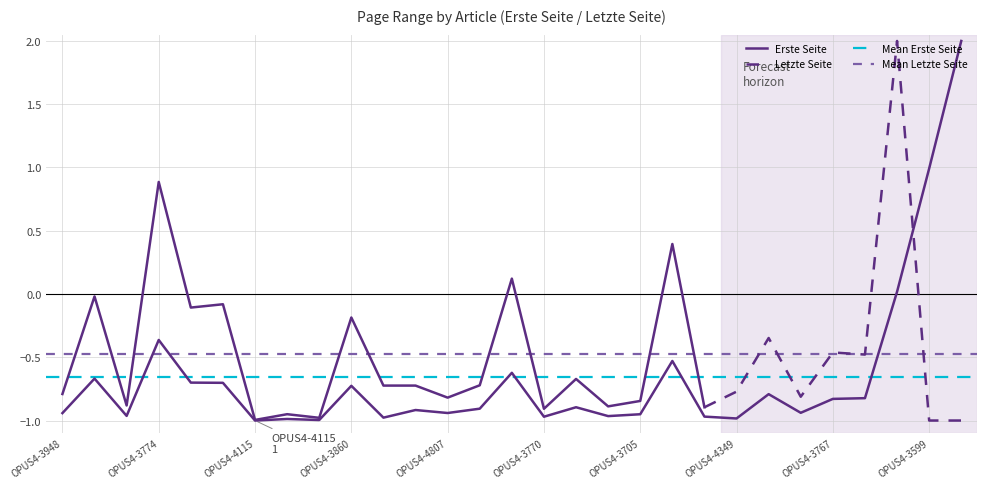

List the labels in order of value, largest first.

OPUS4-3600, OPUS4-3599, OPUS4-2912, OPUS4-3774, OPUS4-4466, OPUS4-3662, OPUS4-5806, OPUS4-4822, OPUS4-3809, OPUS4-3860, OPUS4-3902, OPUS4-2909, OPUS4-3767, OPUS4-2584, OPUS4-4799, OPUS4-3790, OPUS4-3791, OPUS4-4807, OPUS4-3948, OPUS4-3705, OPUS4-5499, OPUS4-3632, OPUS4-3739, OPUS4-3770, OPUS4-4320, OPUS4-4349, OPUS4-5407, OPUS4-7310, OPUS4-4115